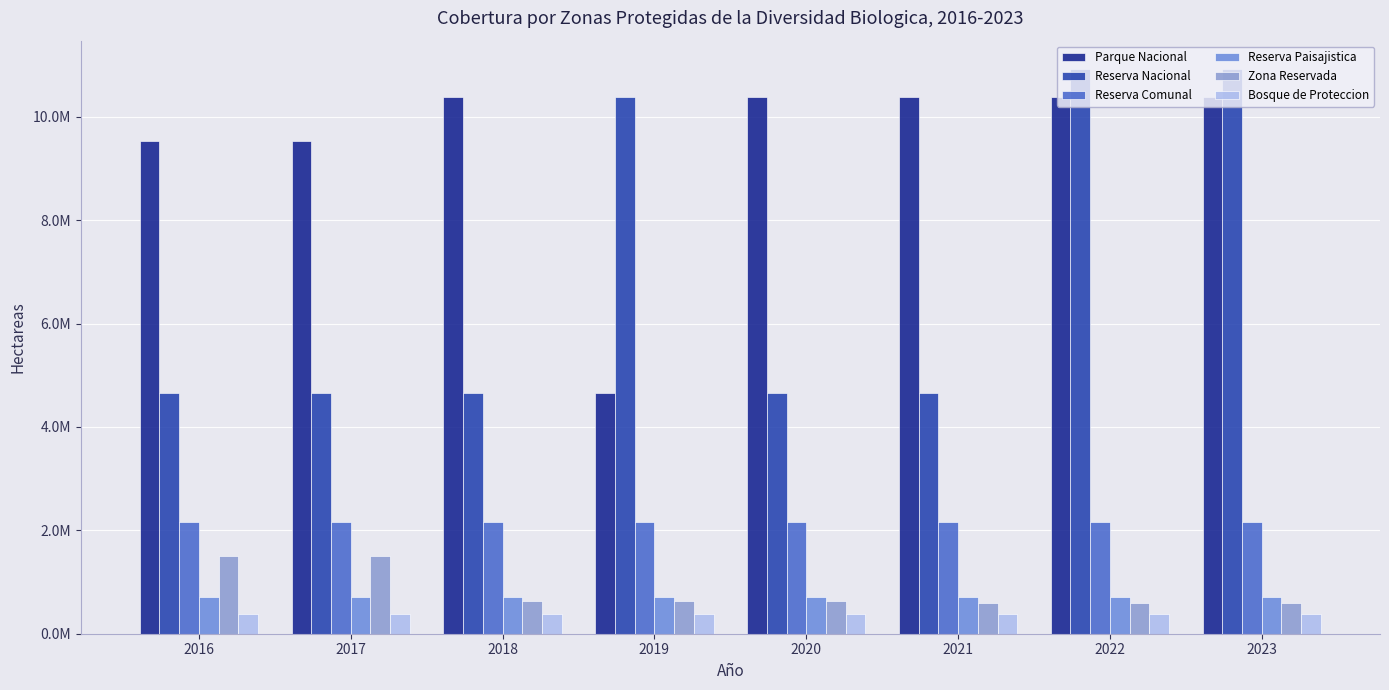

What is the greatest value displayed?

10928608.1